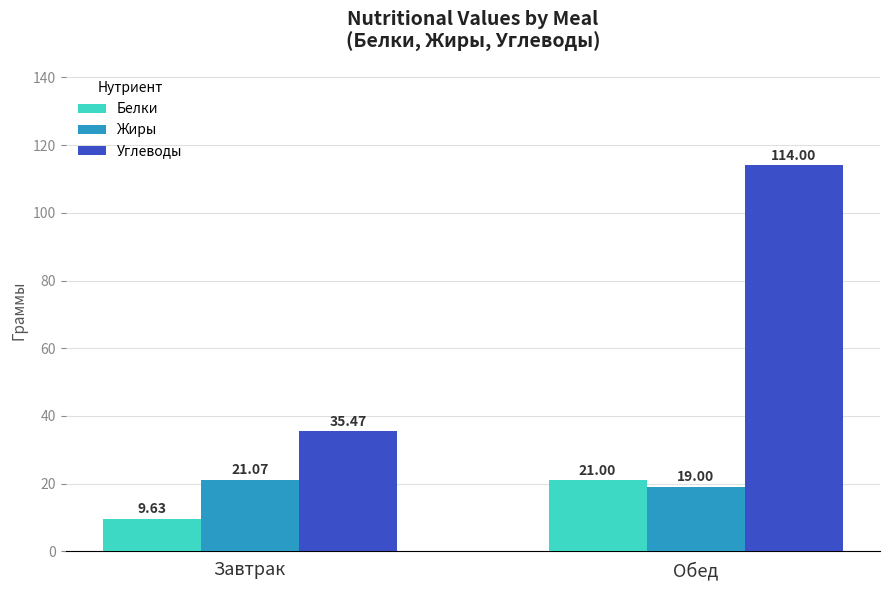

Which series has the widest spread of values?

Углеводы